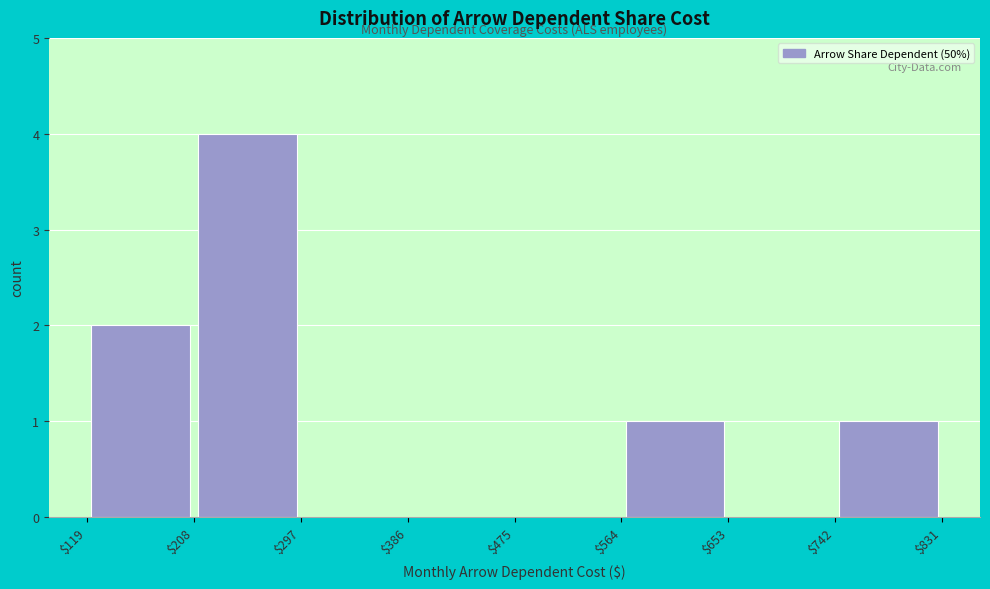

Reading left to right, transcribe this chart: for each bar, give the range it covers on the x-axis and its height. The values are not printed on the chart, so give them approximately, as read against the axis.

$119 to $208: 2
$208 to $297: 4
$297 to $386: 0
$386 to $475: 0
$475 to $564: 0
$564 to $653: 1
$653 to $742: 0
$742 to $831: 1